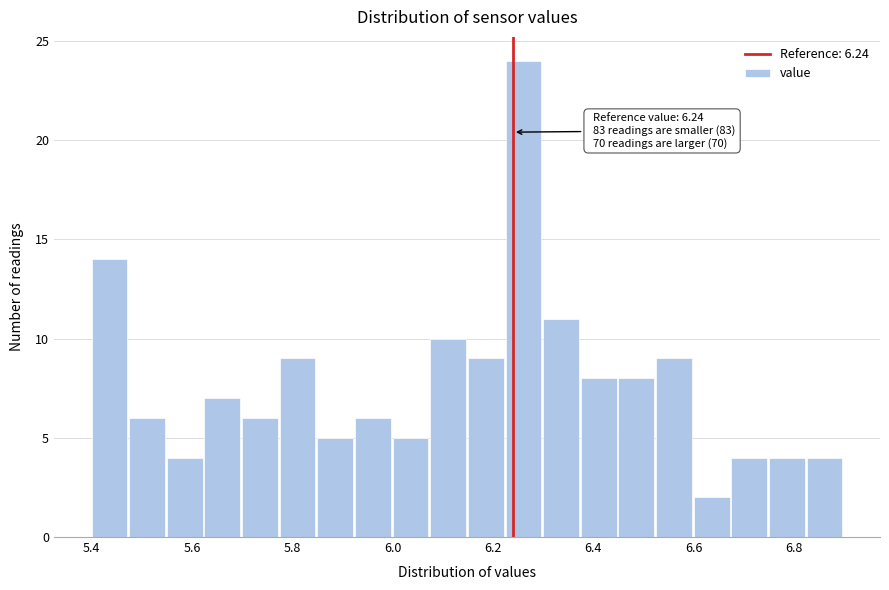

Around what value on the x-axis is the tallest bar? Give the approximate position of its centre, as read against the axis.

6.26